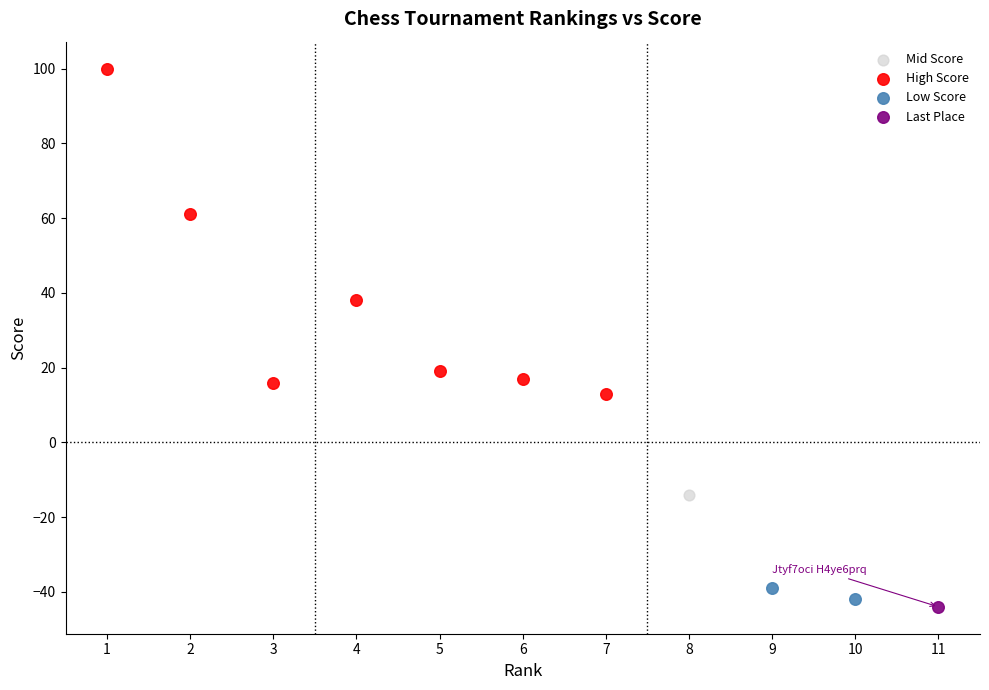

What are all the series names shown in the legend?

Mid Score, High Score, Low Score, Last Place